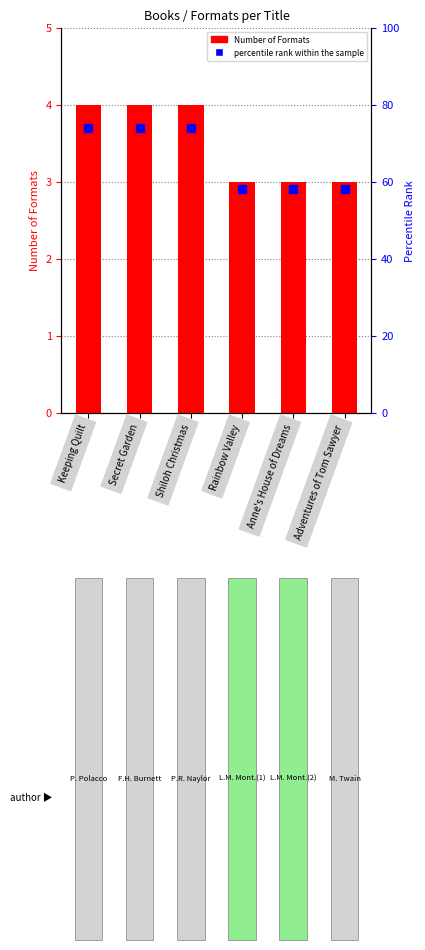

What is the total value across all series at Keeping Quilt?

7.7